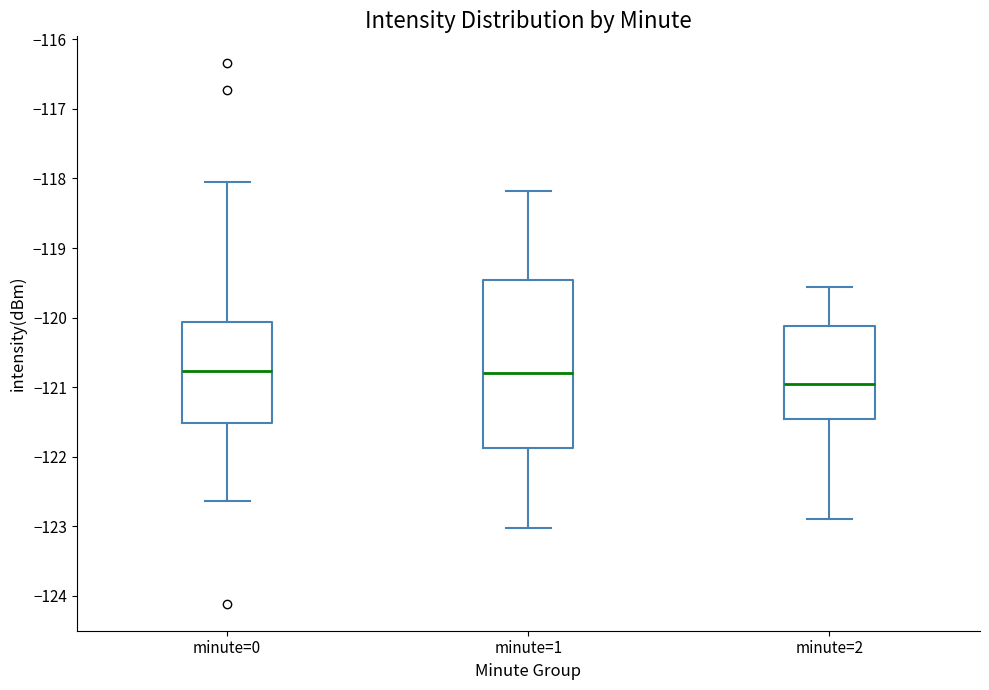

Which box is the tallest, from its lower edge to its upper edge?

minute=1